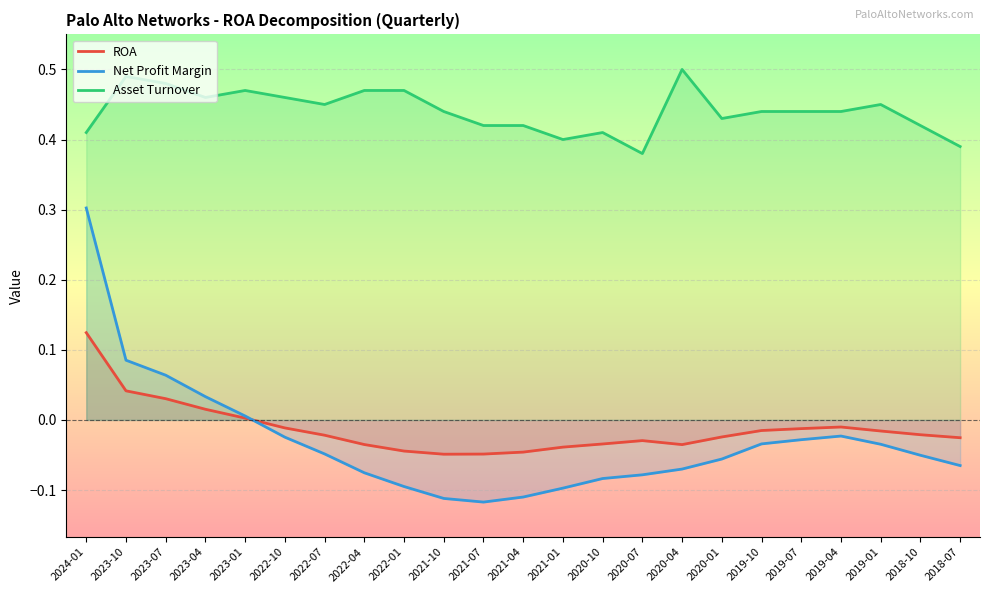

True or false: ROA has a value of -0.0 at 2022-04.

True